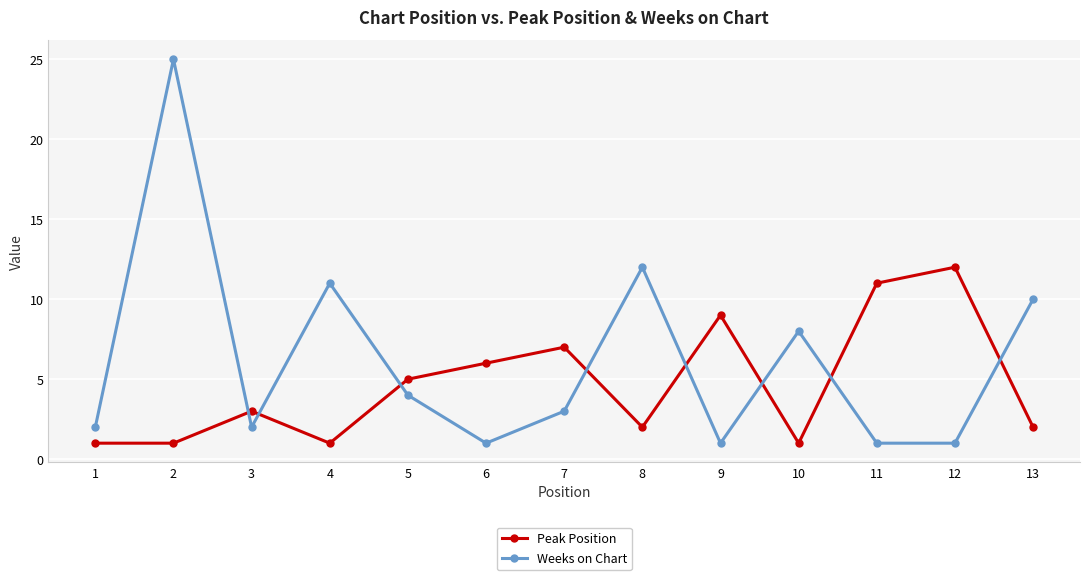

What is the highest value of the Peak Position series?

12